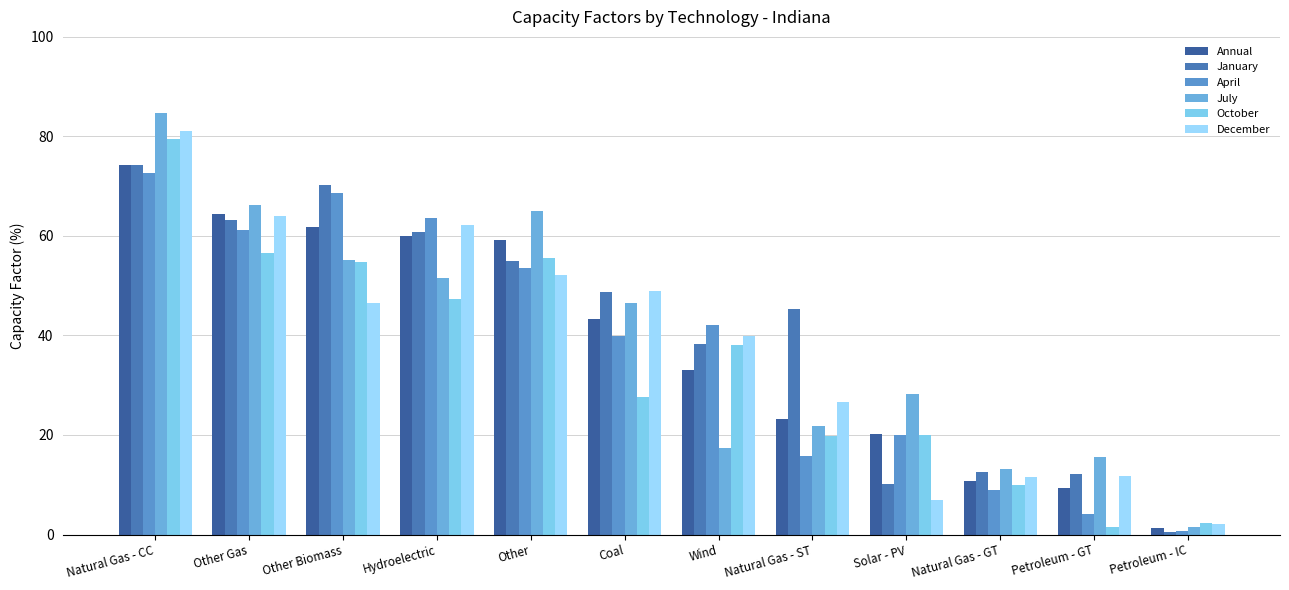

What is the label of the 7th bar from the right?

Coal